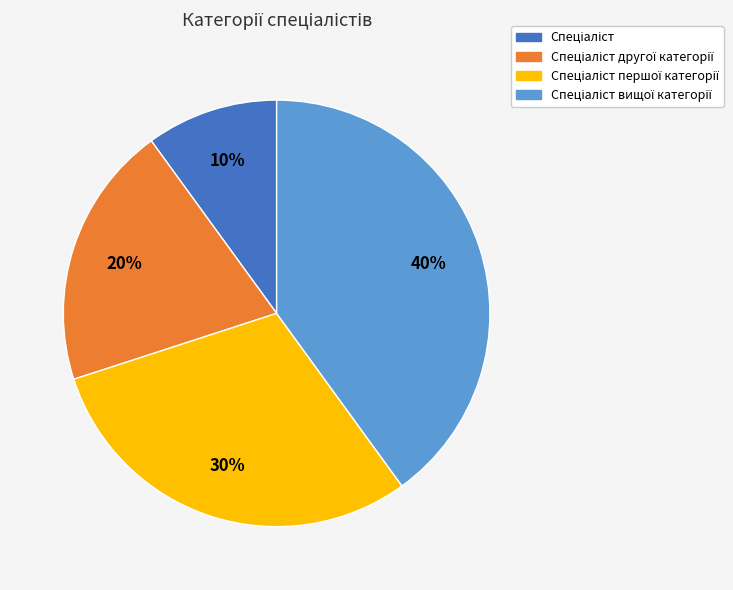

Is there any slice that represents more than half of the pie?

No